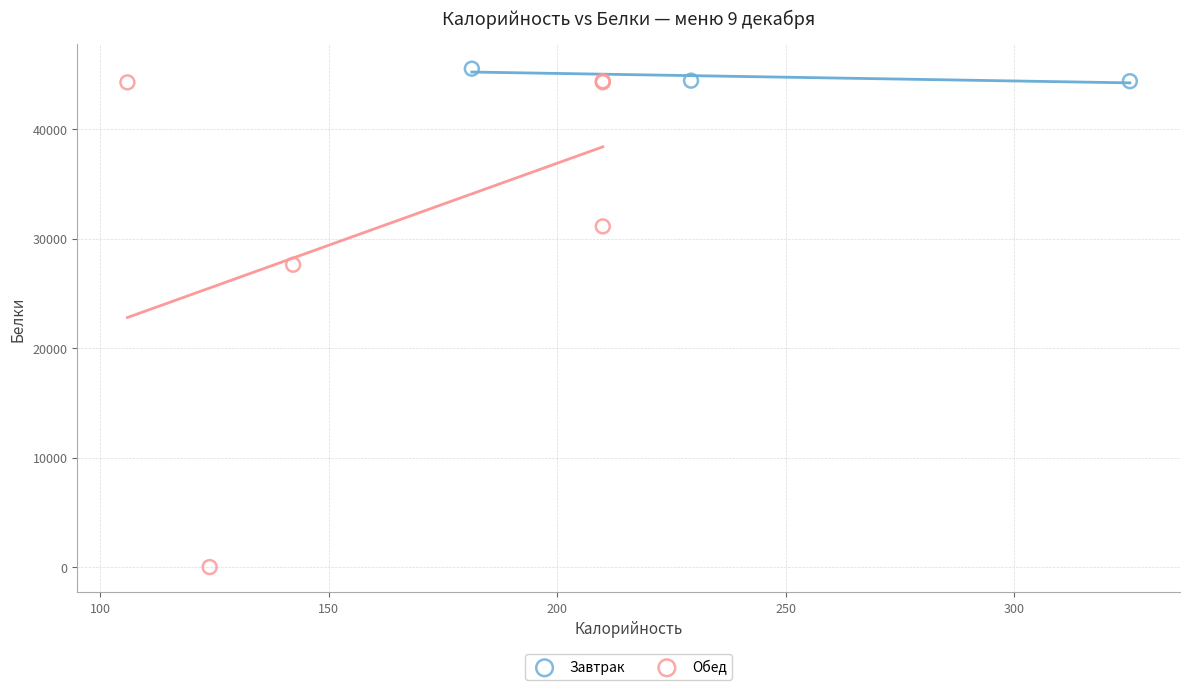

Which series has the largest Y range (max minus min)?

Обед